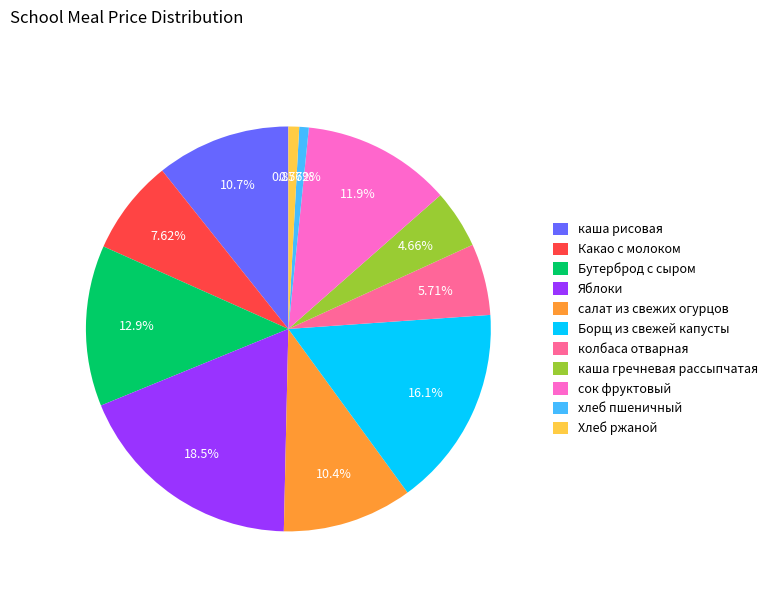

To the nearest percent, what is the difference between the largest and smallest slice percentages?

18%